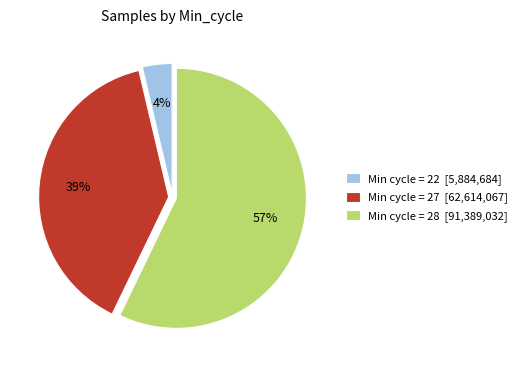

Which slice is the smallest?

Min cycle = 22 [5,884,684]